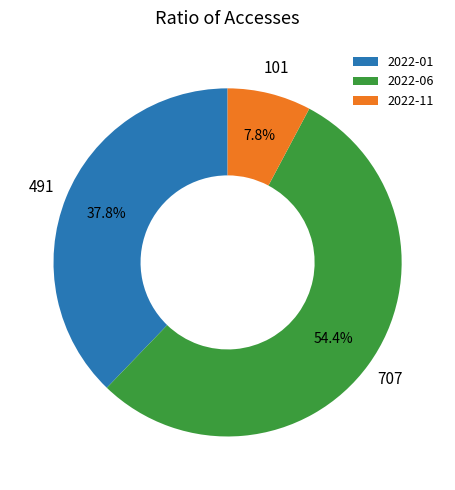

Is it true that 2022-01 is 31% of the pie?

False